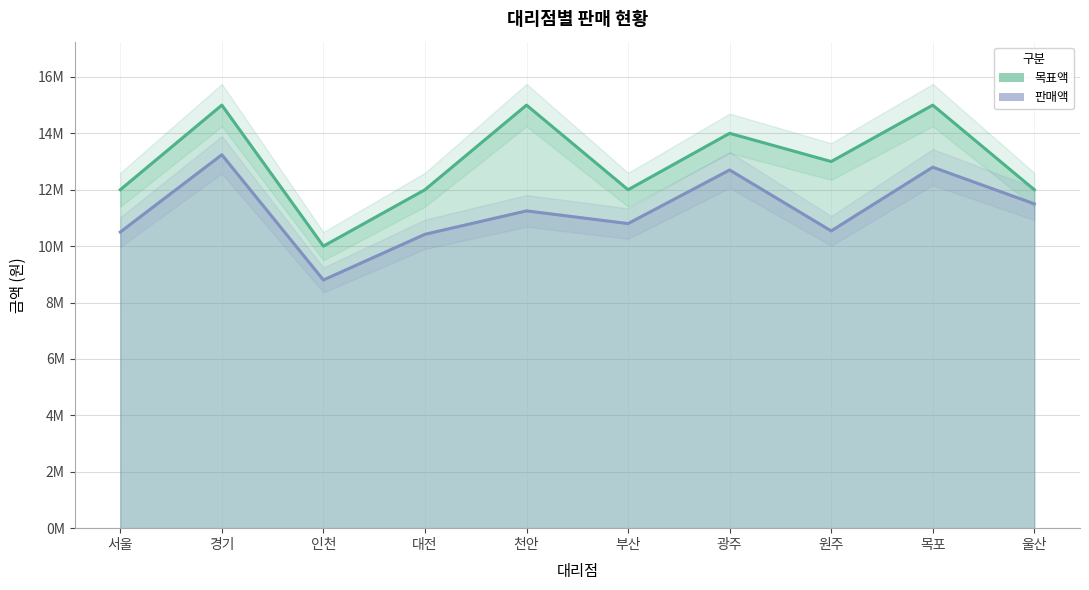

Is it true that 목표액 equals 4347596 at 서울?

False